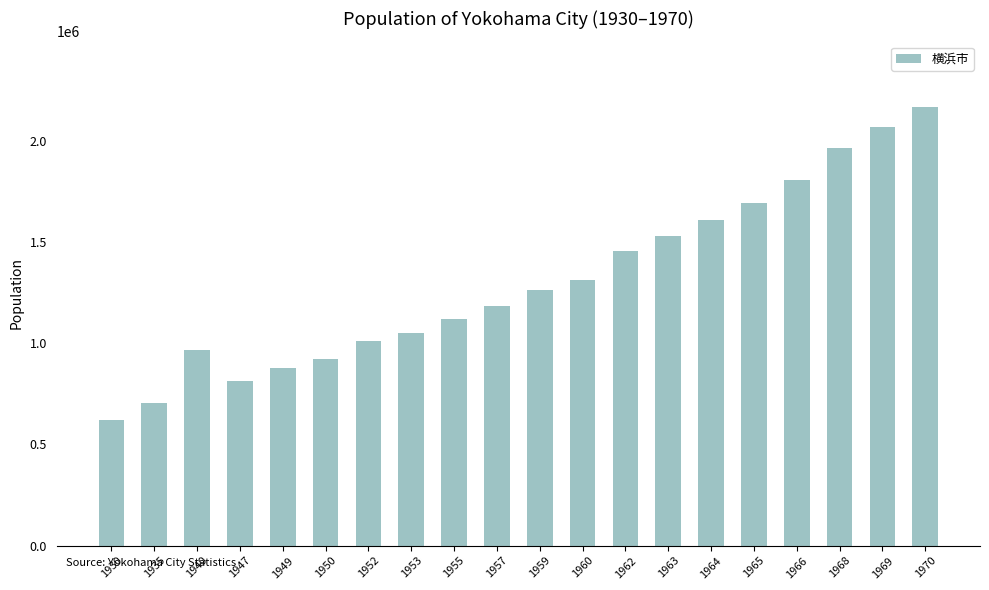

At which label is the value closest to 1393841?

1962